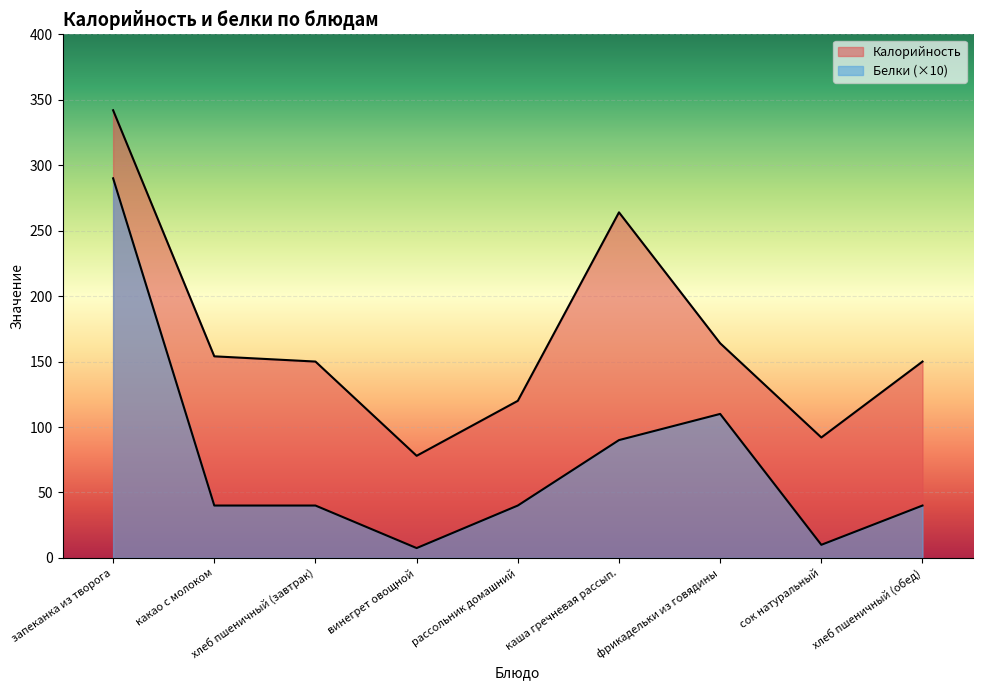

What is the sum of the Калорийность values at хлеб пшеничный (обед) and сок натуральный?

242.0